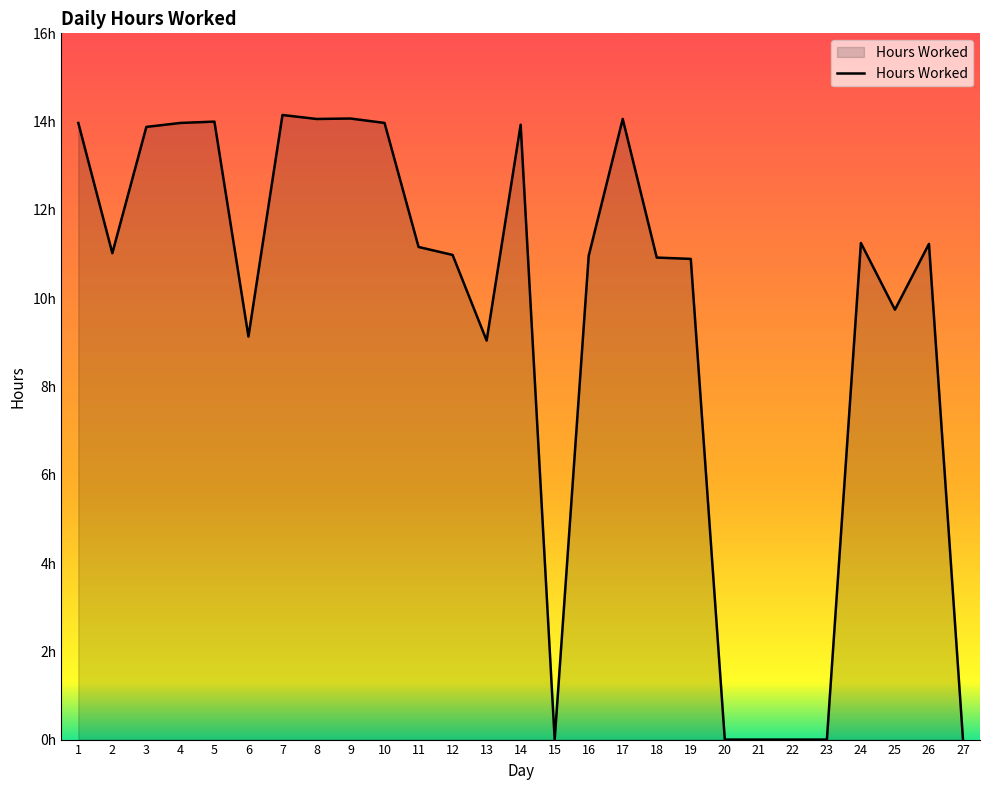

Between 19 and 11, which is larger?

11